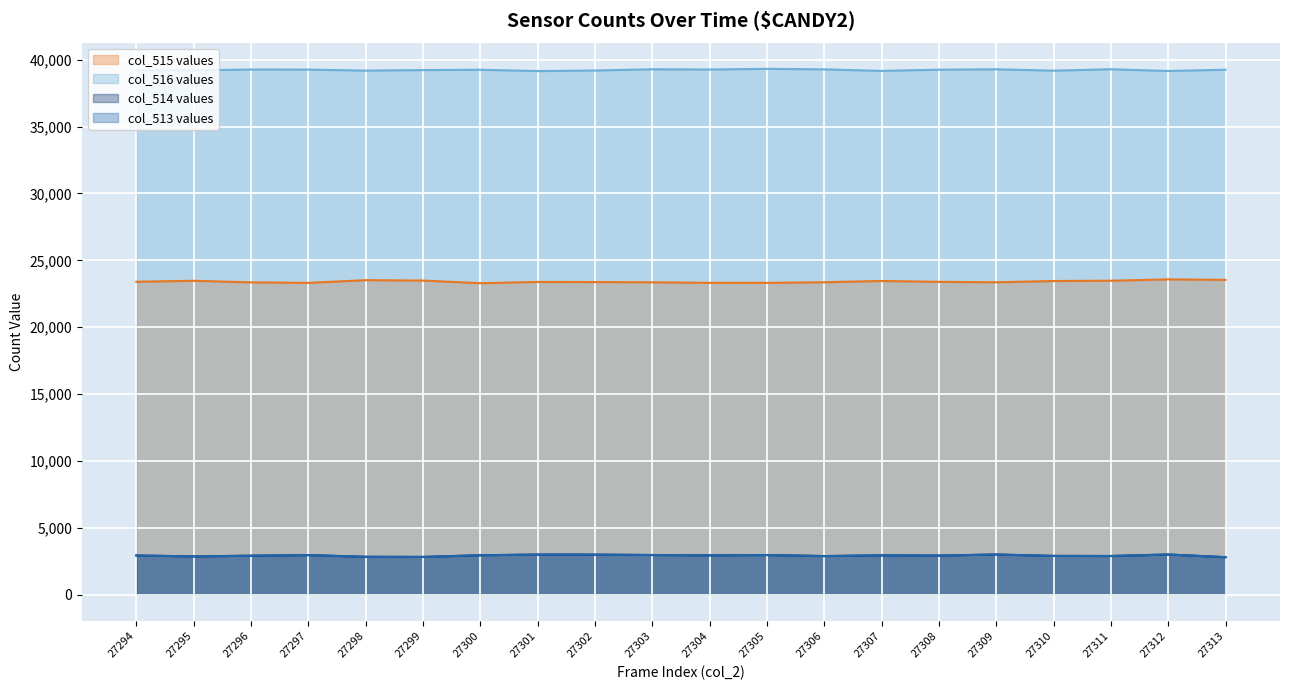

In col_514, how many points are higher than both neighbors (excluding endpoints)?

6